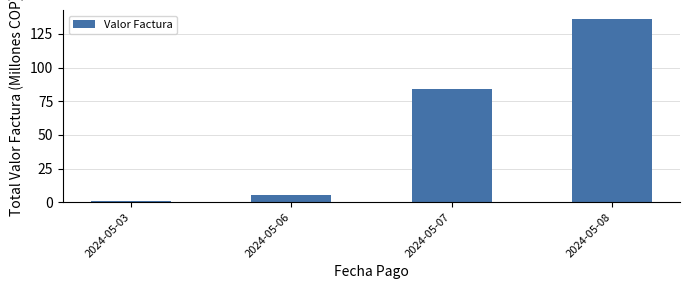

What is the difference between the second highest and minimum values?

83.3